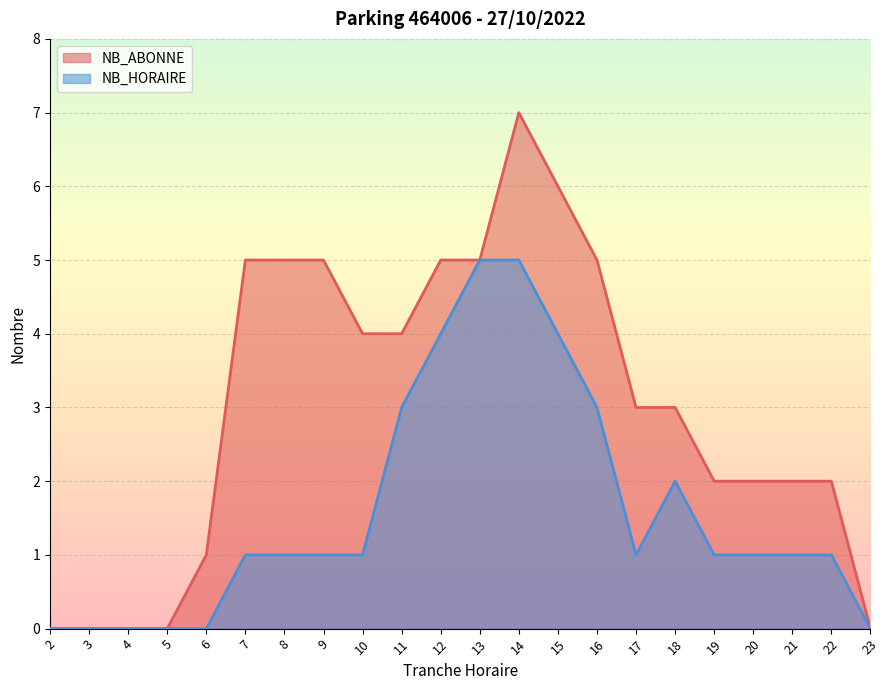

What is the spread (max minus min) of values at 14?

2